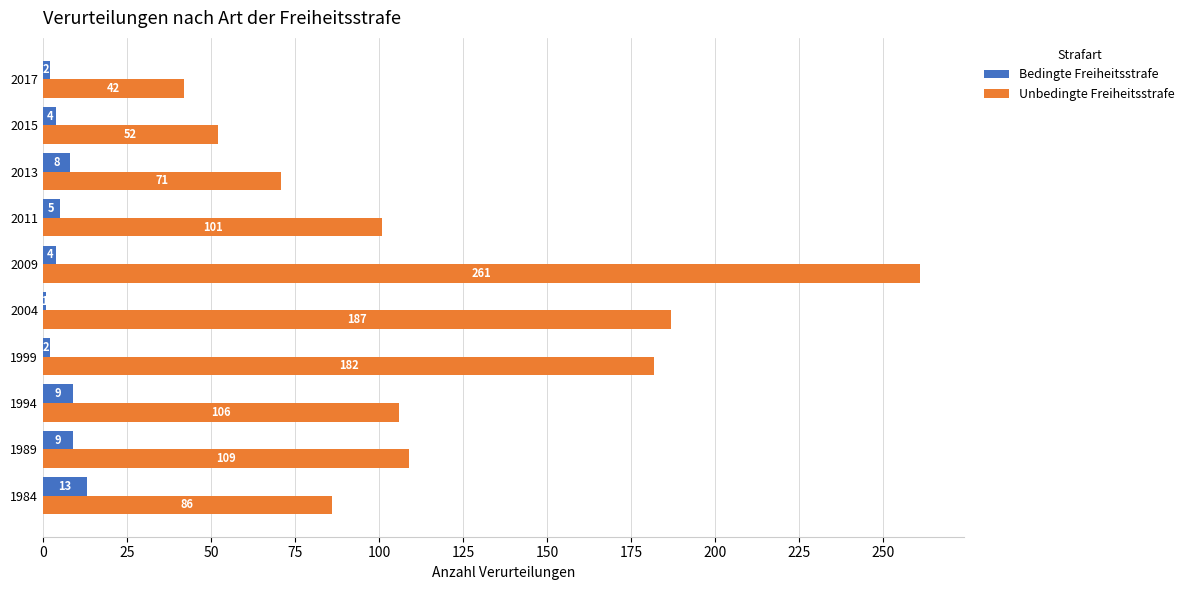

What is the difference between the maximum and minimum values in the Bedingte Freiheitsstrafe series?

12